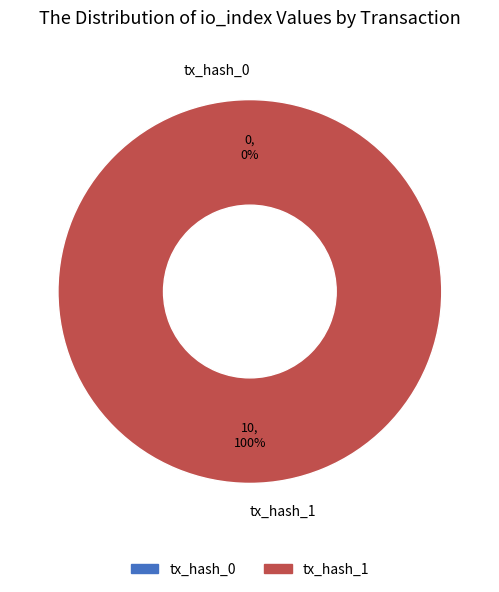

What is the total percentage of tx_hash_0 and tx_hash_1?

100.0%